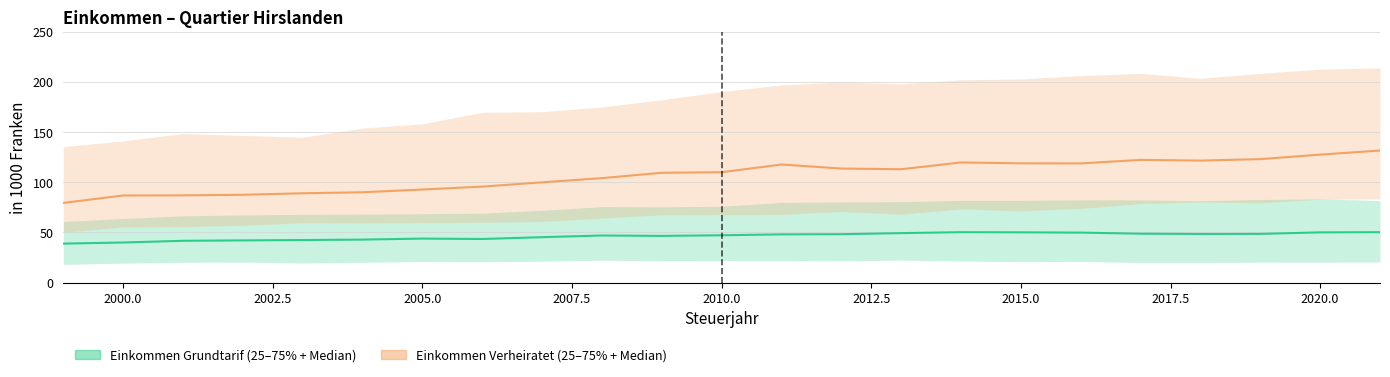

True or false: Einkommen Grundtarif 75%-Quantil has a value of 131.9 at 2013.

False